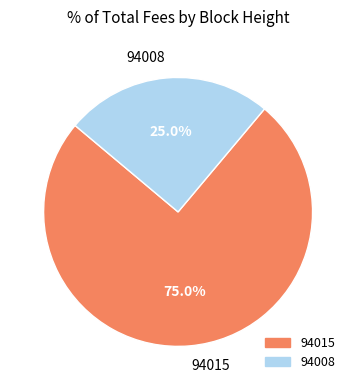

To the nearest percent, what portion does 94015 represent?

75%